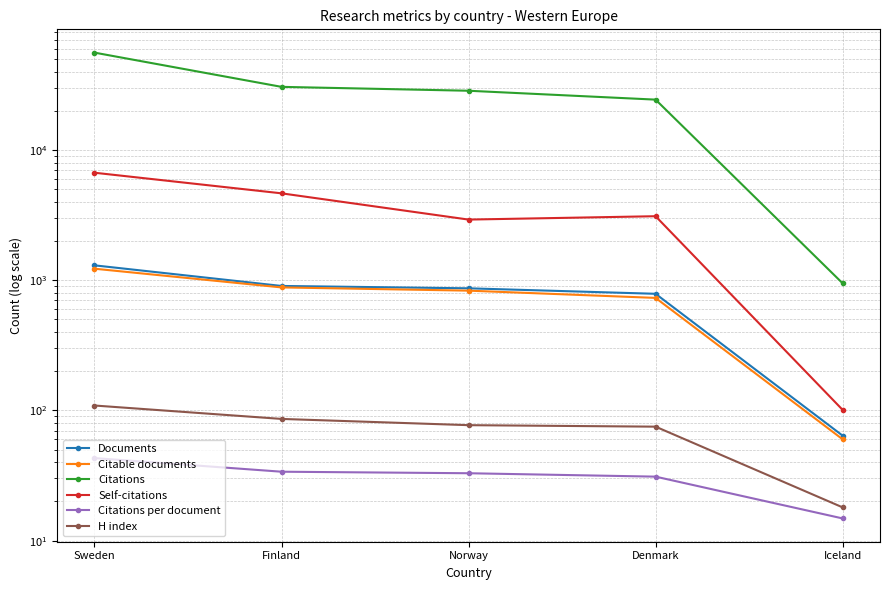

Does the chart have visible grid lines?

Yes